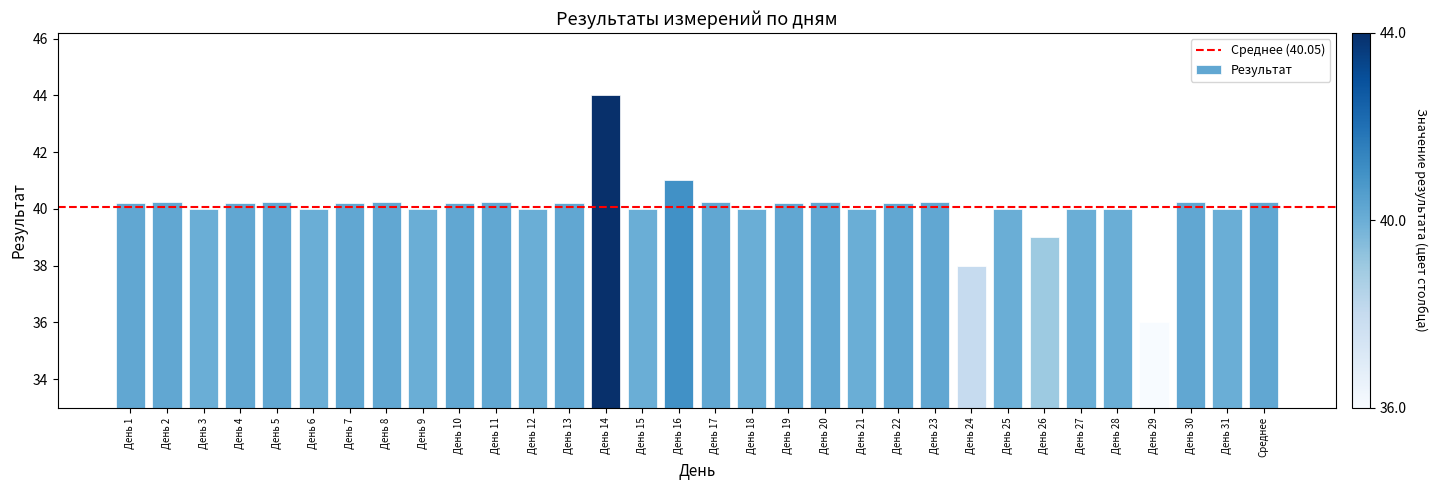

What is the ratio of the value at День 14 to the value at День 21?

1.1